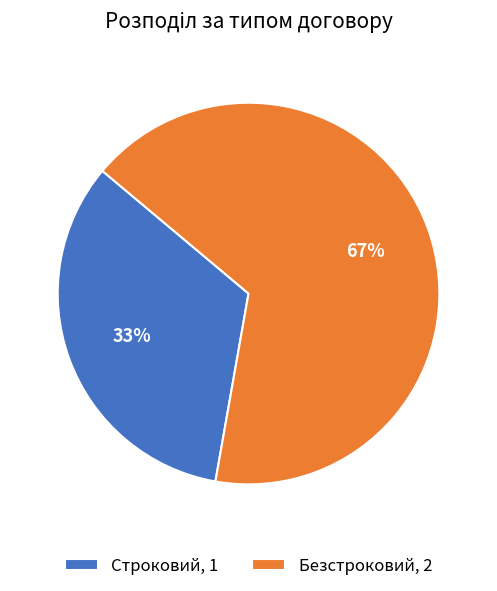

What is the largest slice in the pie chart?

Безстроковий